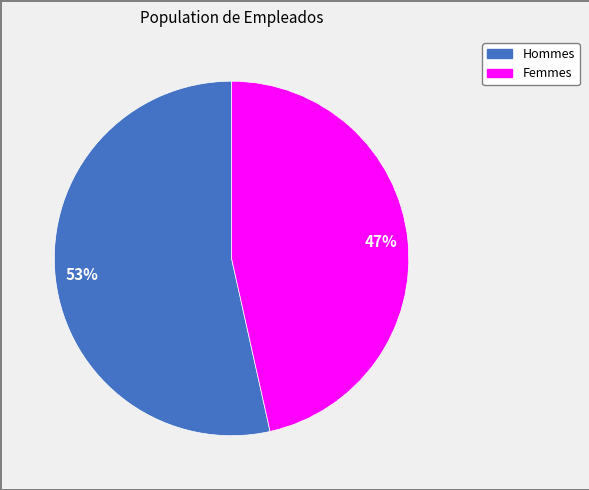

Is there any slice that represents more than half of the pie?

Yes